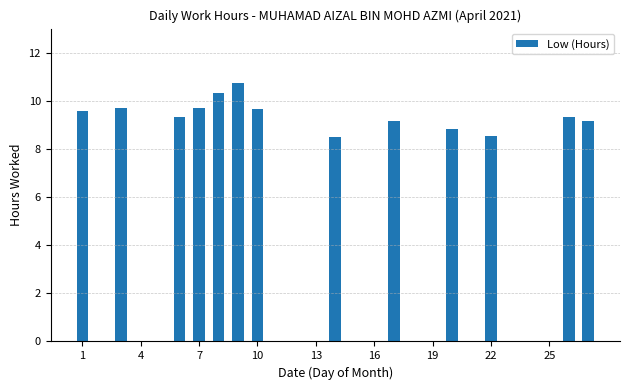

What is the greatest value displayed?

10.7